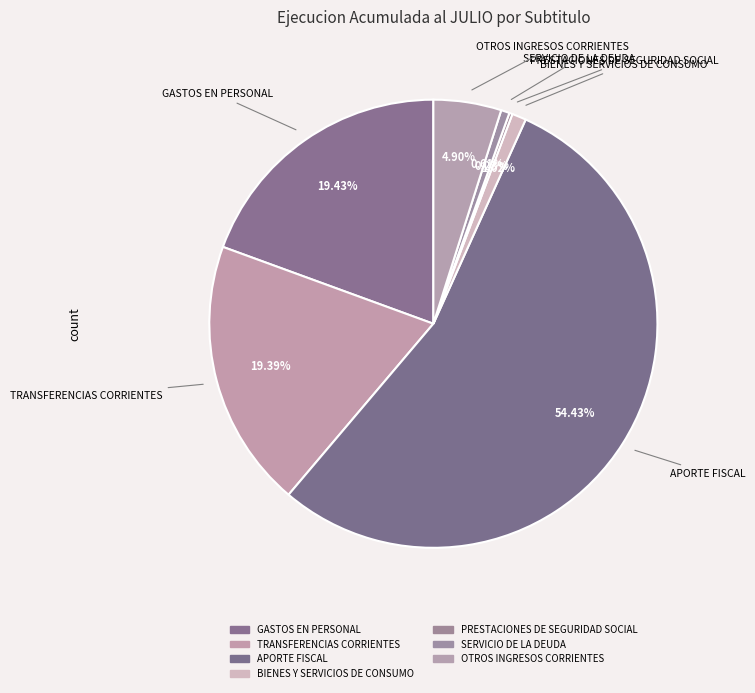

True or false: BIENES Y SERVICIOS DE CONSUMO accounts for 11% of the total.

False